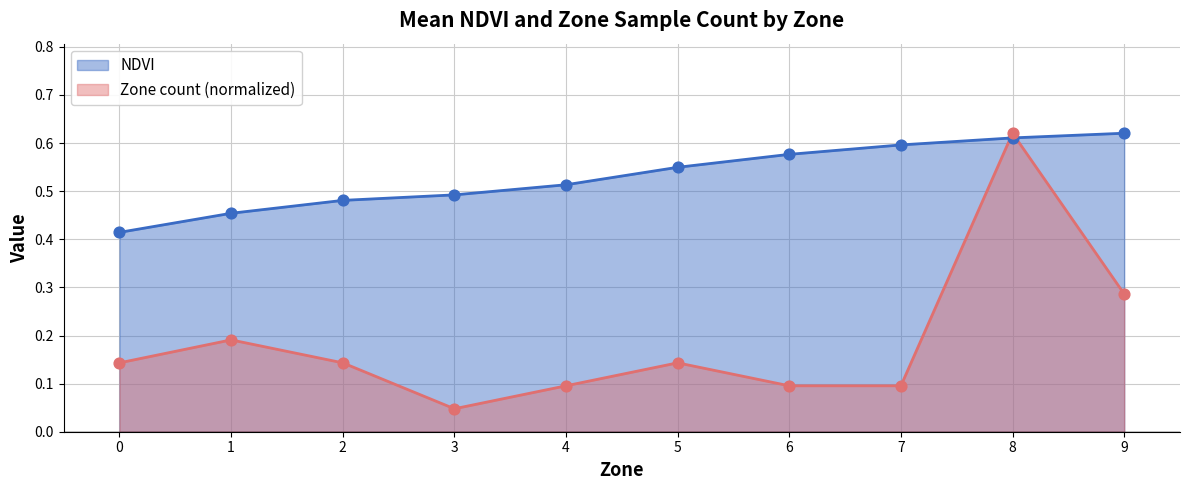

Which series contains the lowest Y value?

NDVI